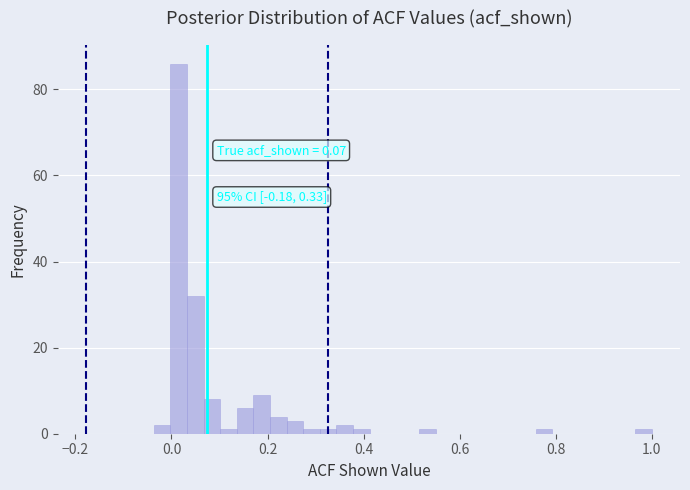

Read against the x-axis, roughly where is the centre of the tallest bar?

0.02